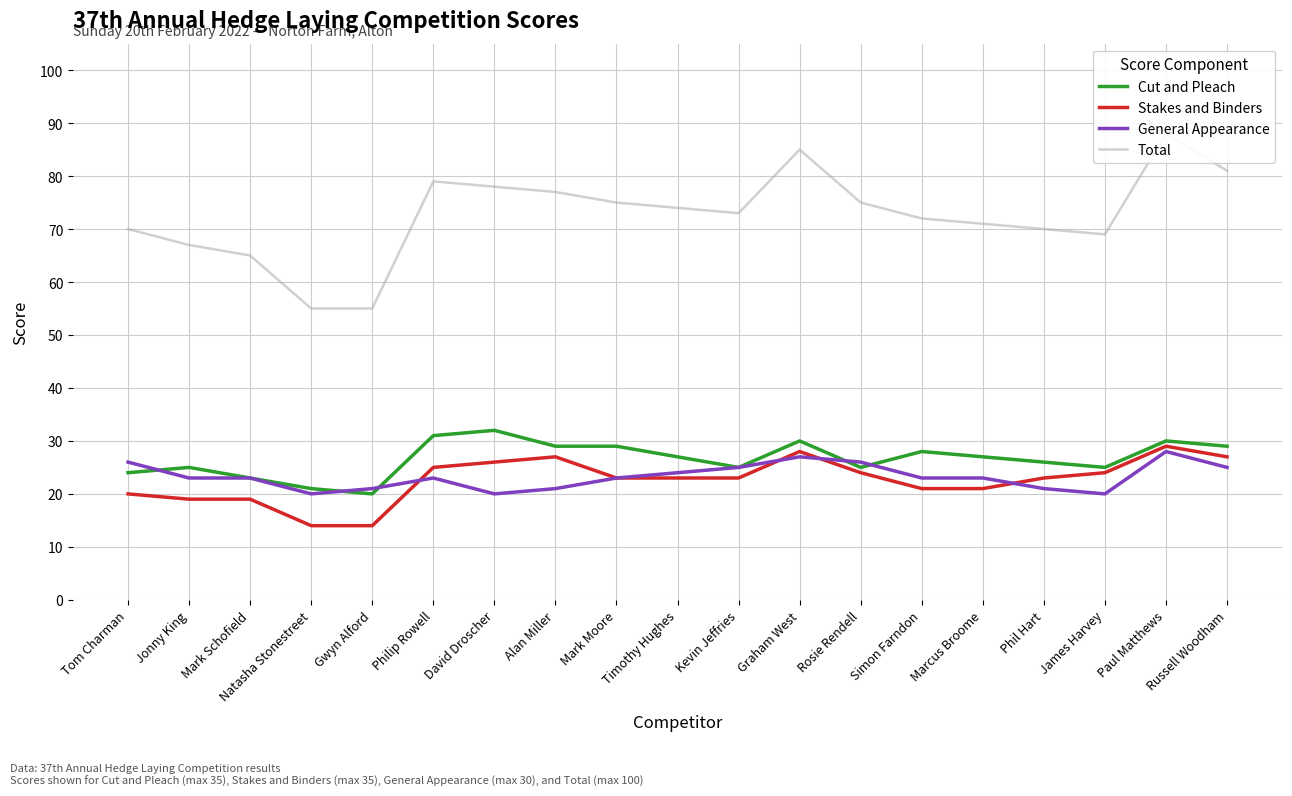

List the labels in order of Stakes and Binders value, smallest first.

Natasha Stonestreet, Gwyn Alford, Jonny King, Mark Schofield, Tom Charman, Simon Farndon, Marcus Broome, Mark Moore, Timothy Hughes, Kevin Jeffries, Phil Hart, Rosie Rendell, James Harvey, Philip Rowell, David Droscher, Alan Miller, Russell Woodham, Graham West, Paul Matthews